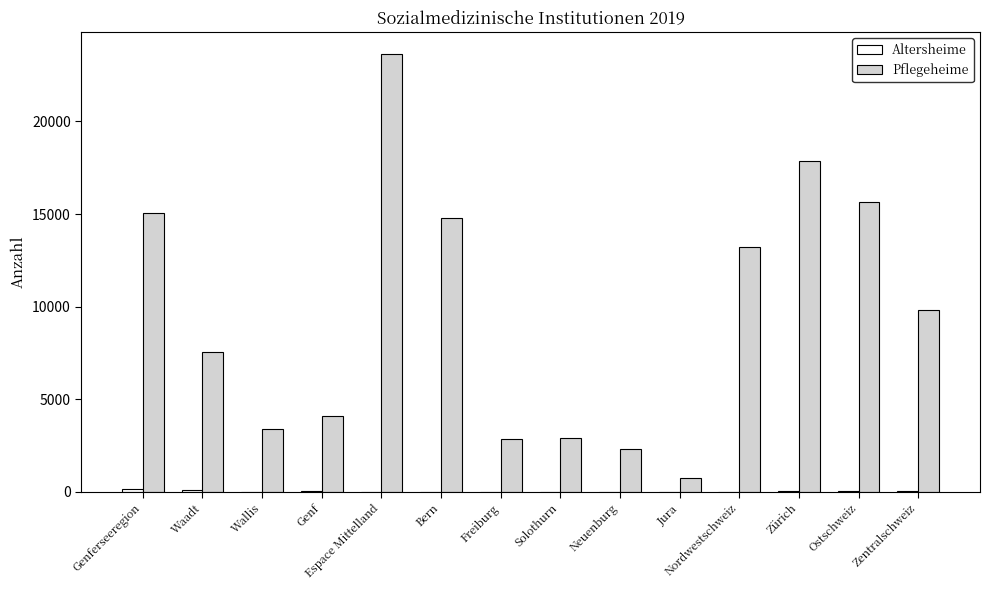

What is the total value across all series at Ostschweiz?

15701